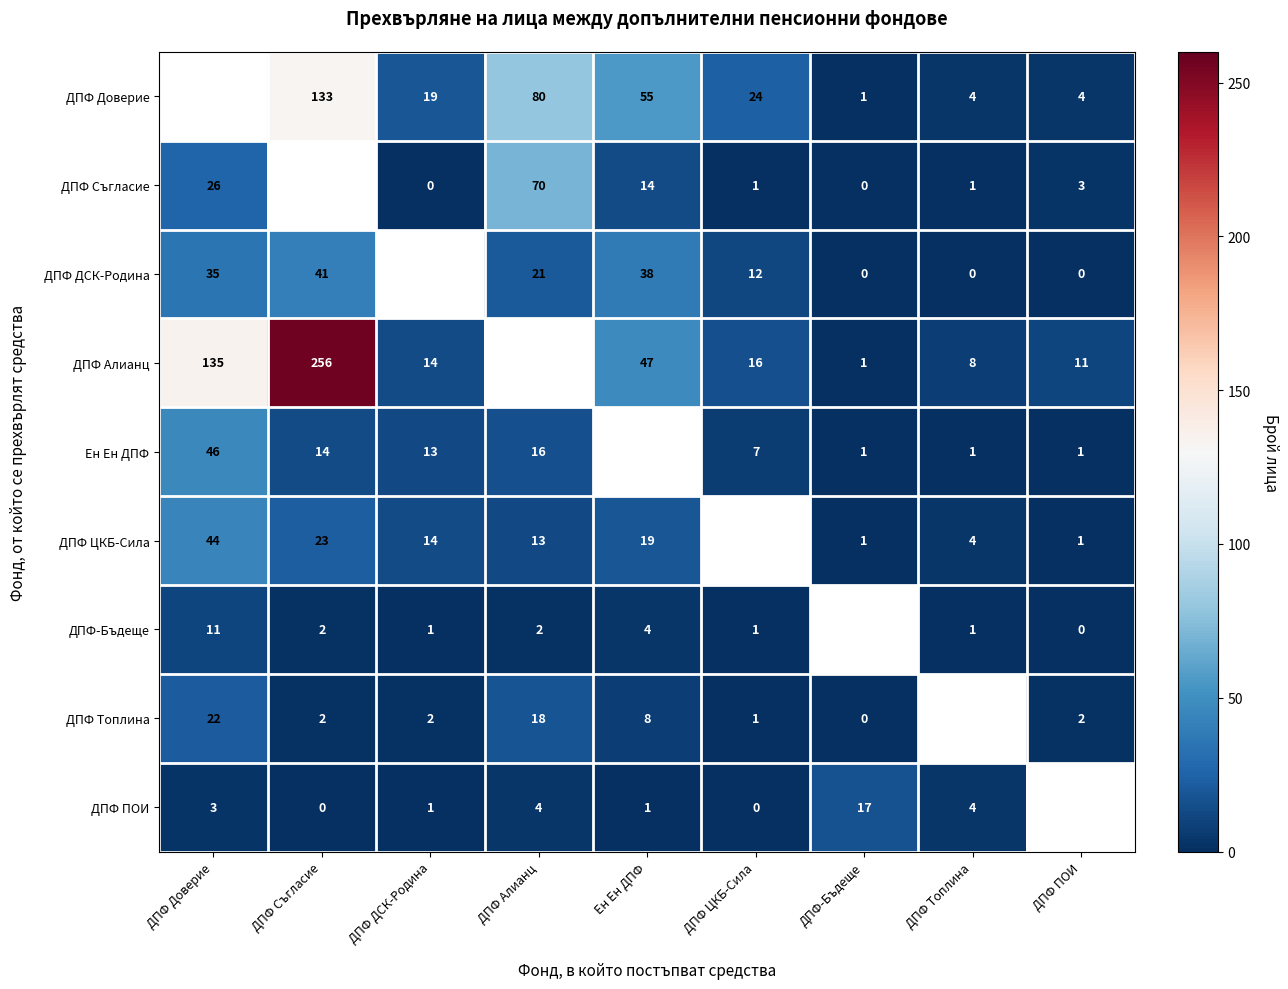

The value of ДПФ ЦКБ-Сила at ДПФ ПОИ is 0.5. True or false?

False